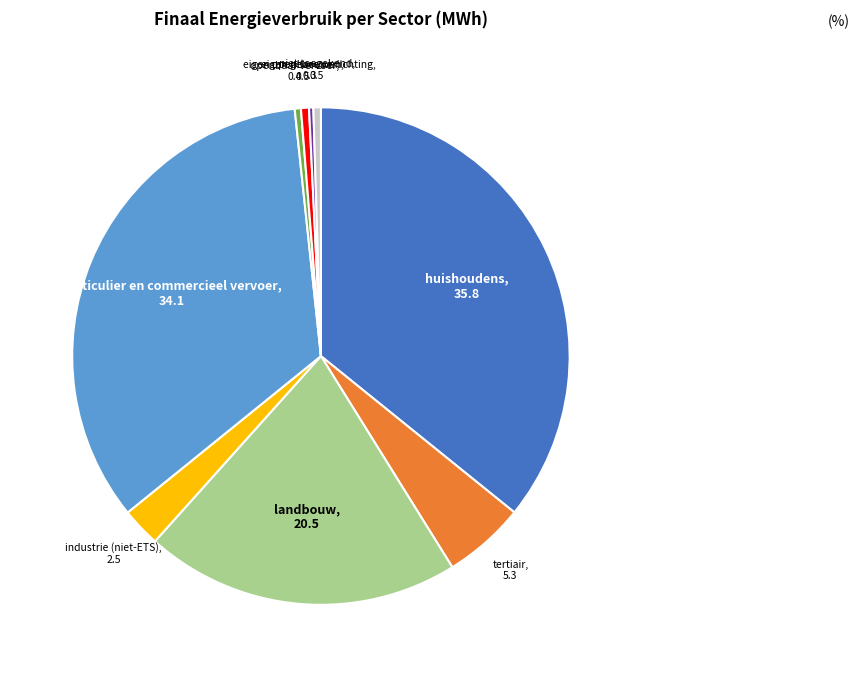

To the nearest percent, what is the average slice percentage?

11%